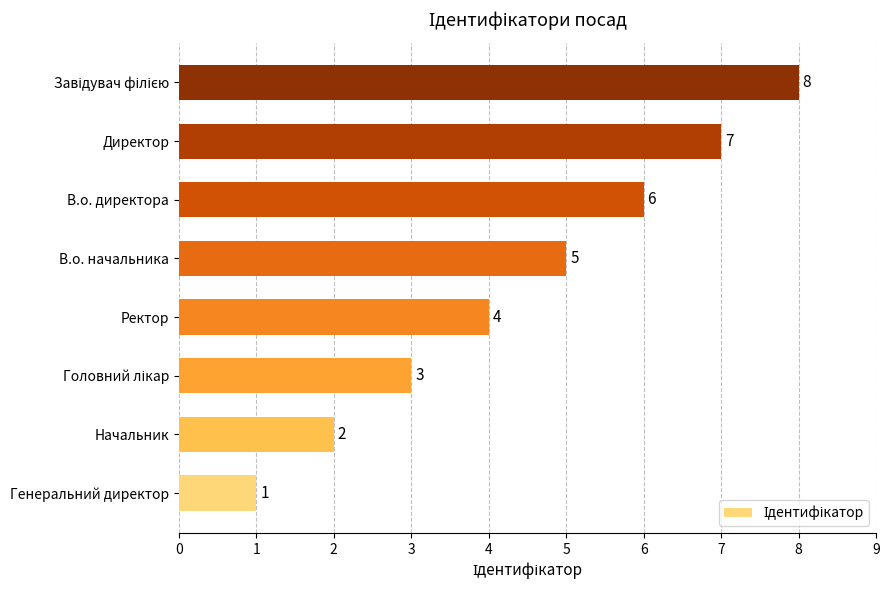

What is the change in value from Ректор to Директор?

+3